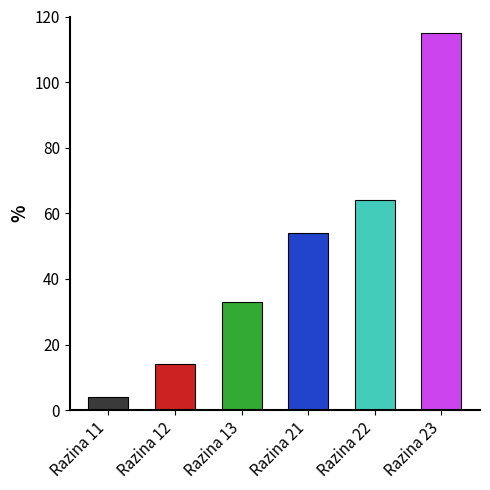

What is the average value?

47